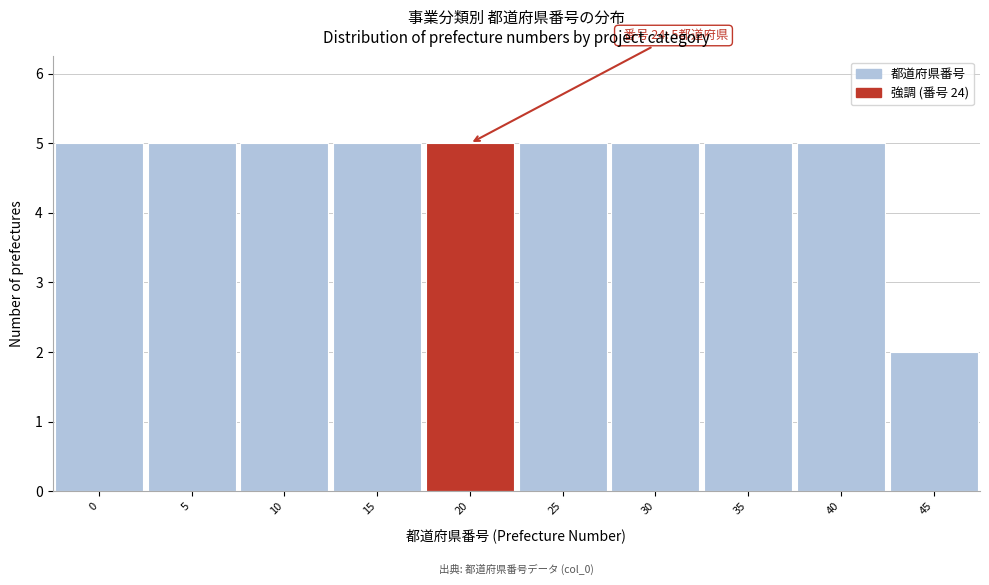

Reading left to right, transcribe all the data shown in this chart.

0=5	5=5	10=5	15=5	20=5	25=5	30=5	35=5	40=5	45=2